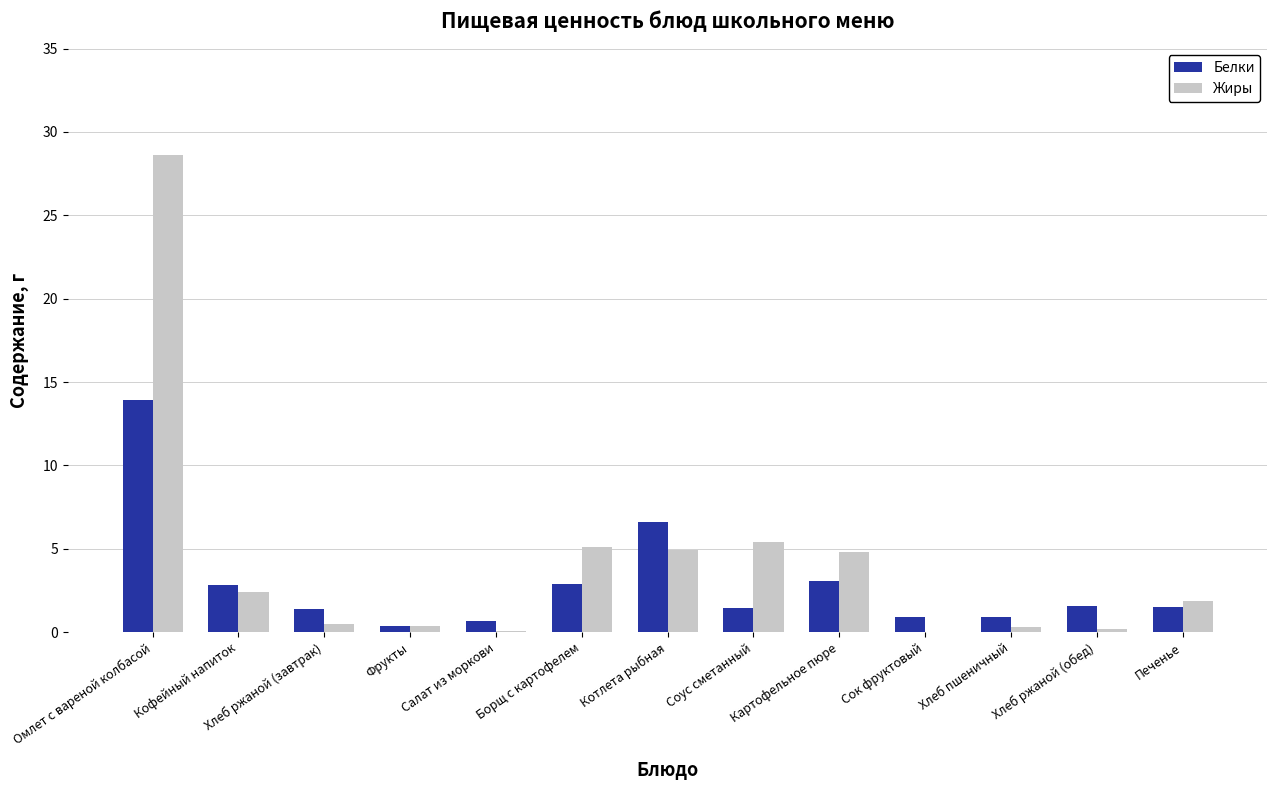

What is the sum of the Жиры values at Сок фруктовый and Омлет с вареной колбасой?

28.6